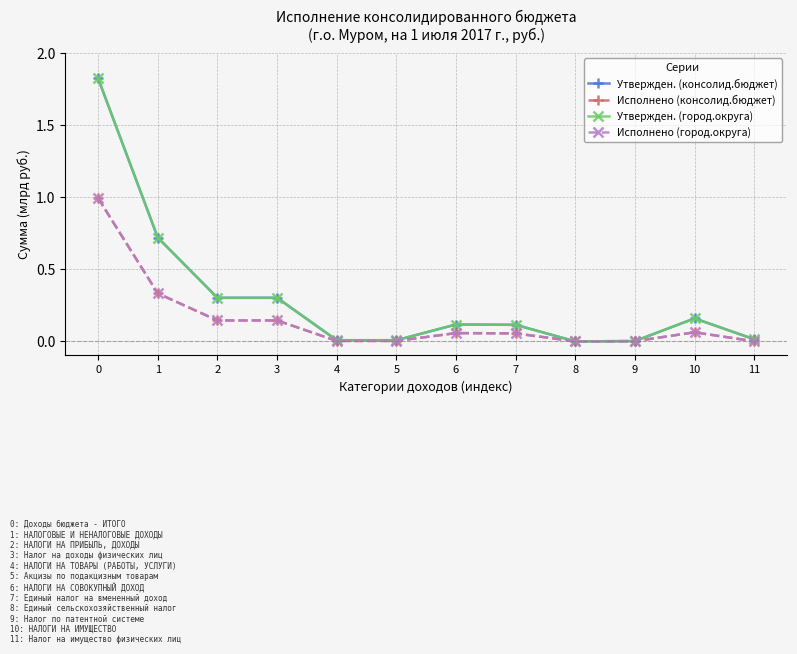

Rank the categories by Утвержден. (город.округа) value from highest to lowest.

0, 1, 2, 3, 10, 6, 7, 11, 4, 5, 9, 8